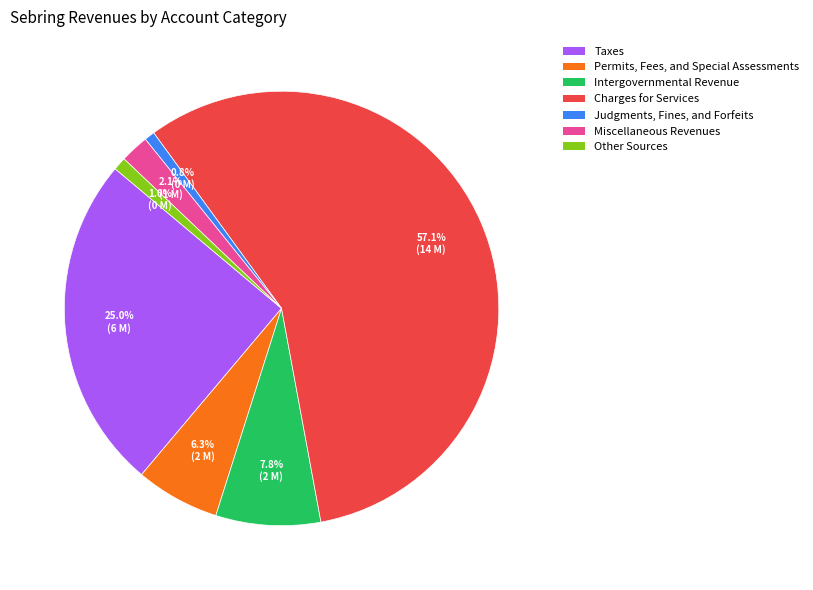

Which slice is the largest?

Charges for Services